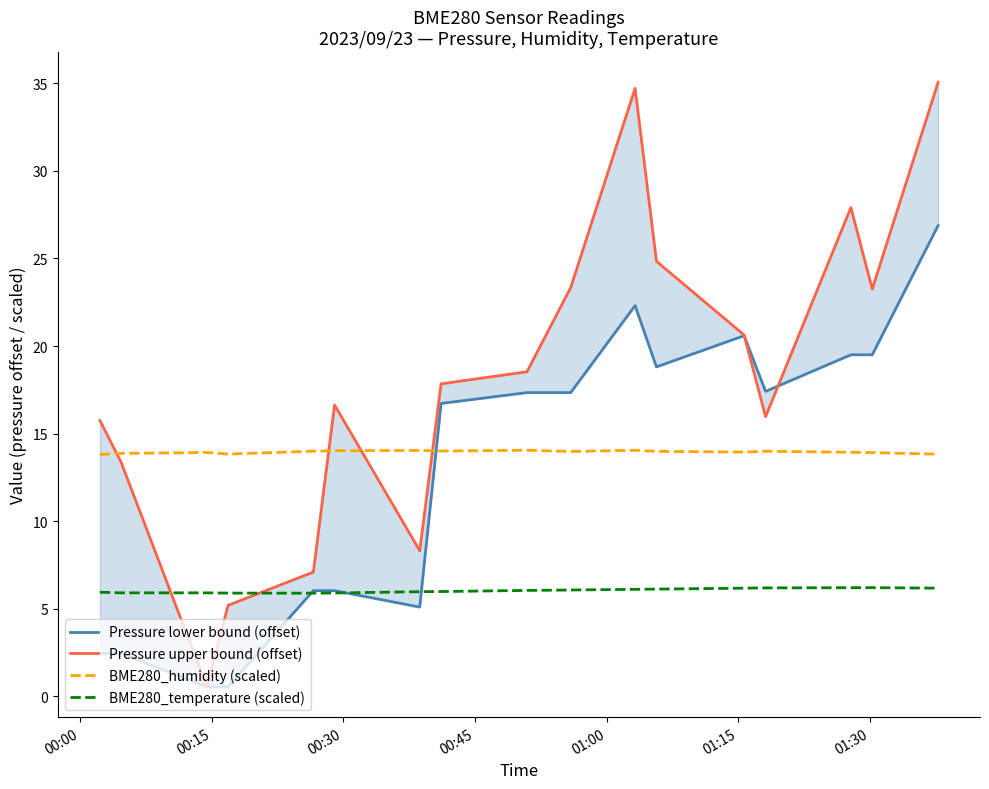

What is the minimum value for BME280_temperature (scaled)?

5.9